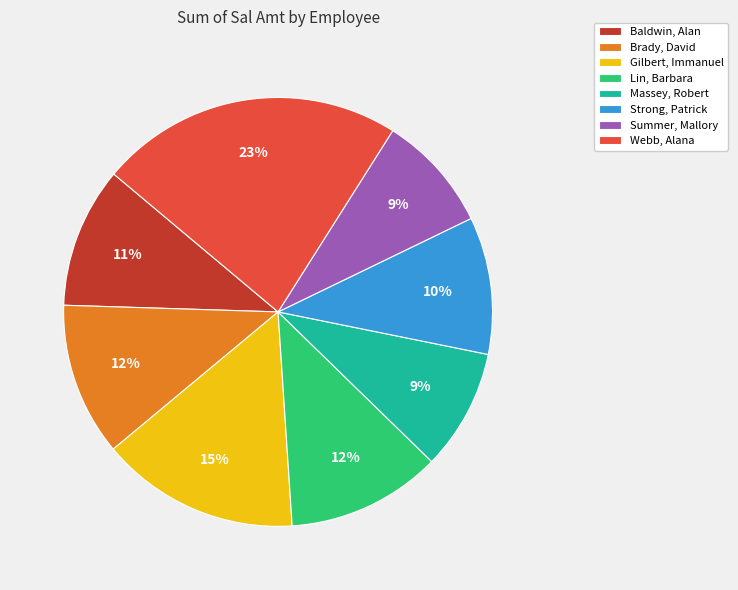

Does any single category account for the majority?

No